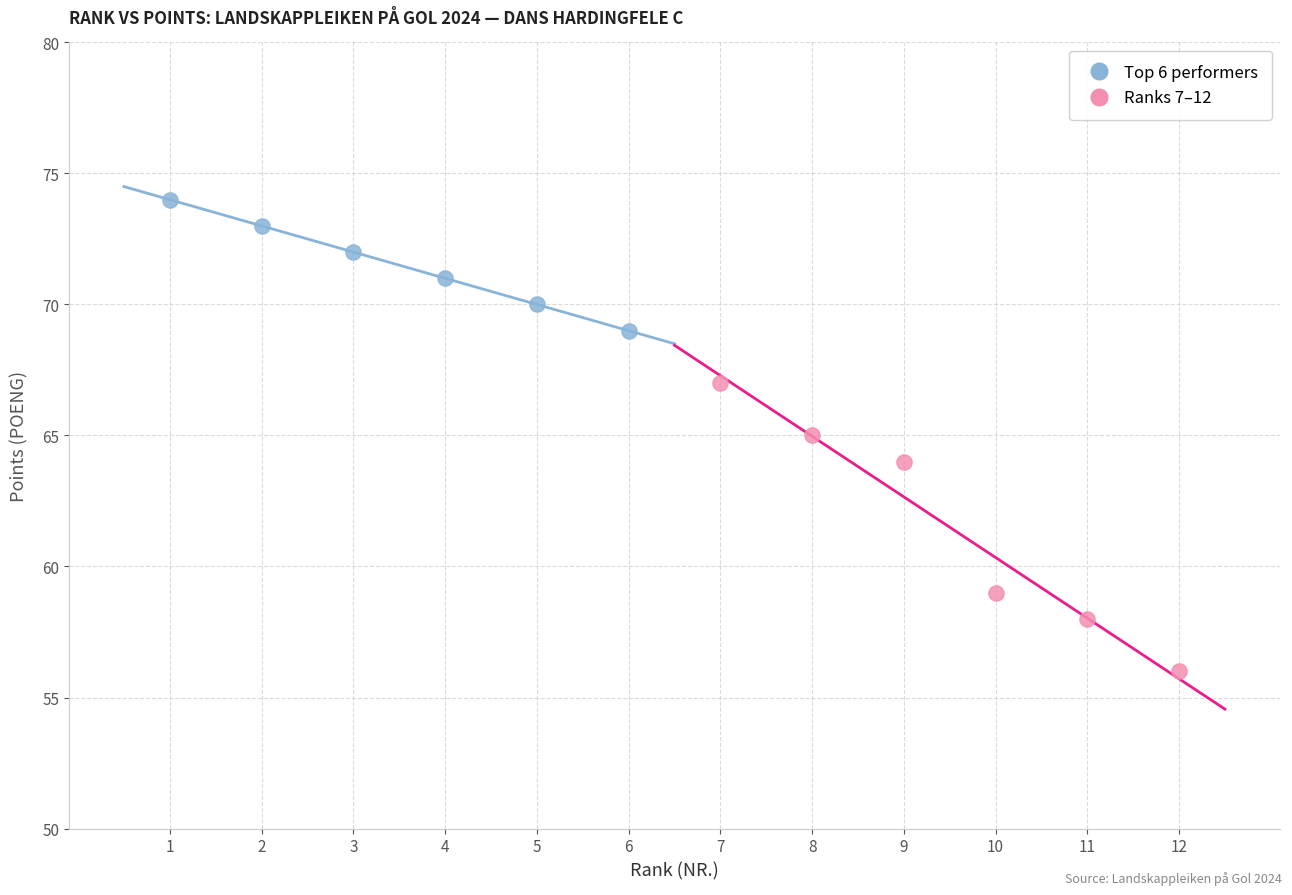

Which series reaches the minimum Y coordinate?

Ranks 7–12